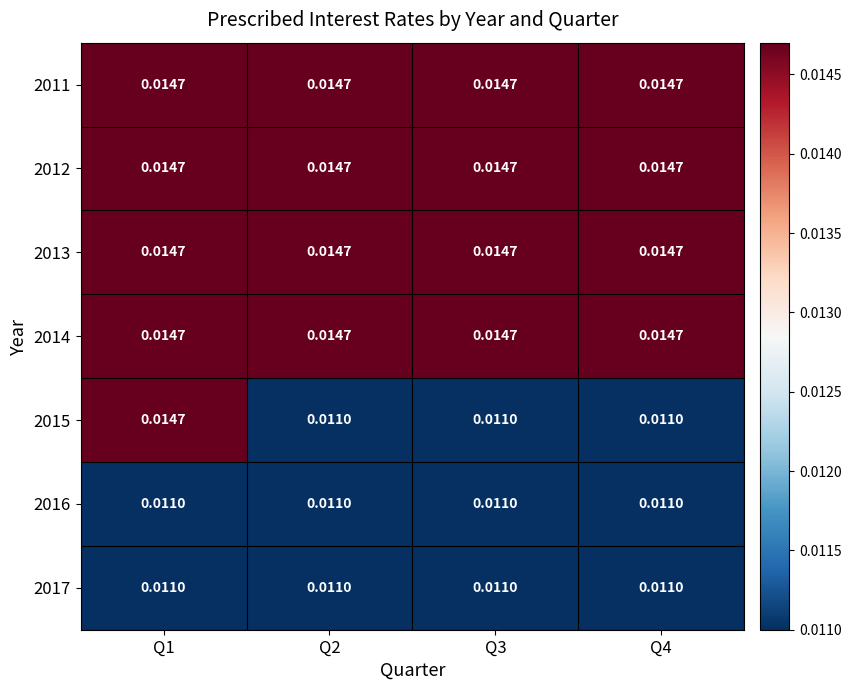

Is the value of 2017 at Q4 greater than the value of 2015 at Q1?

No